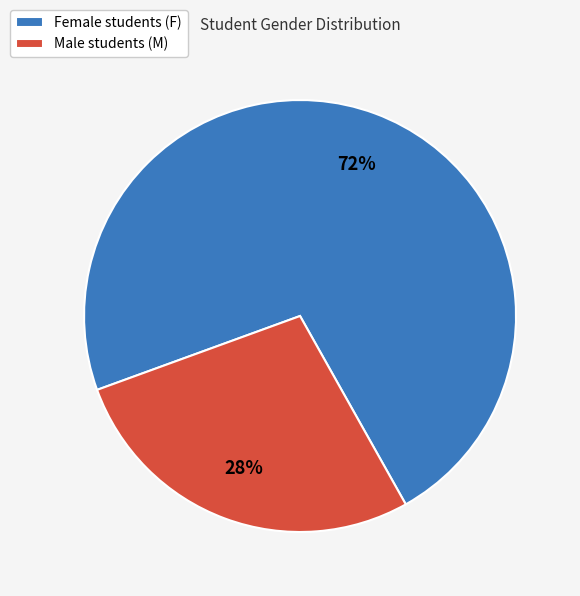

Is it true that Male students (M) is 17% of the pie?

False